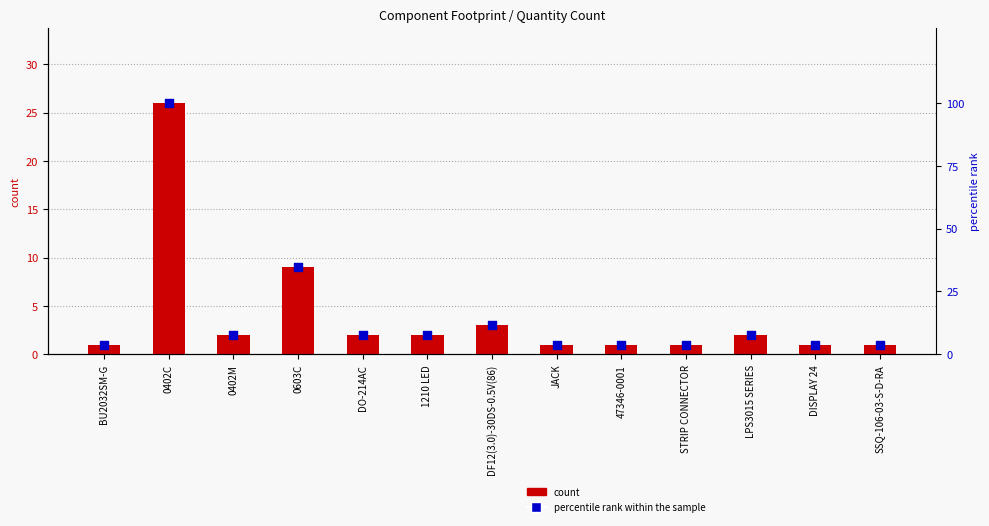

Which series has the widest spread of Y values?

percentile rank within the sample